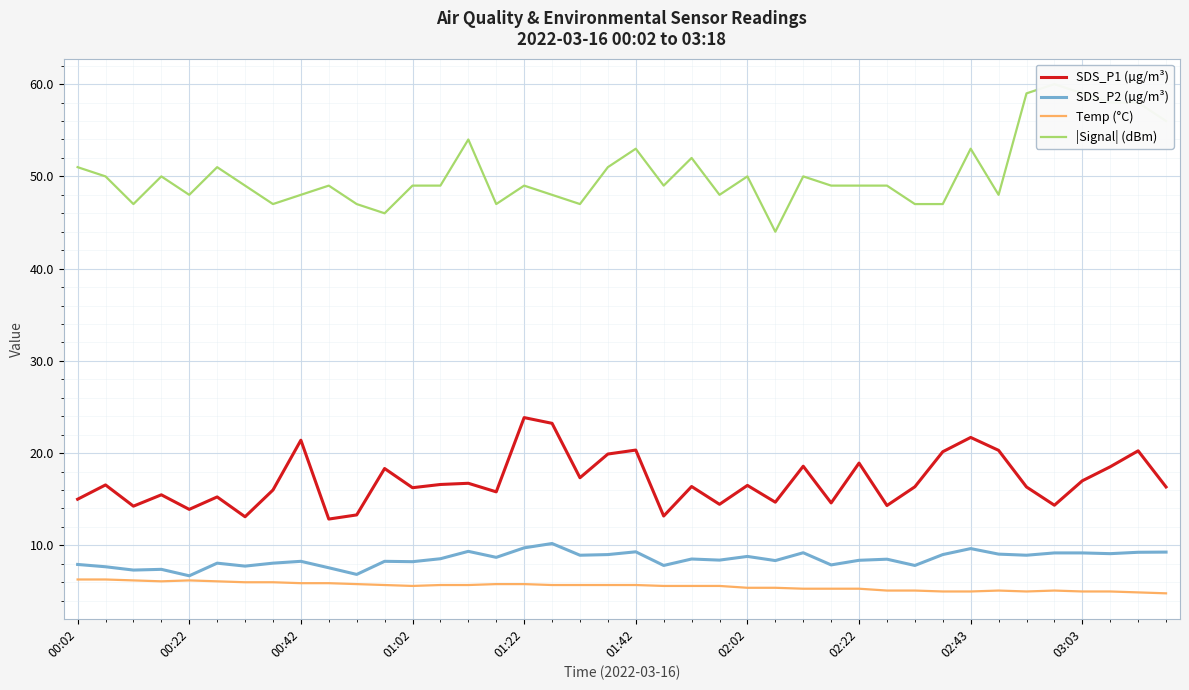

Is it true that |Signal| (dBm) equals 49.0 at 27?

True